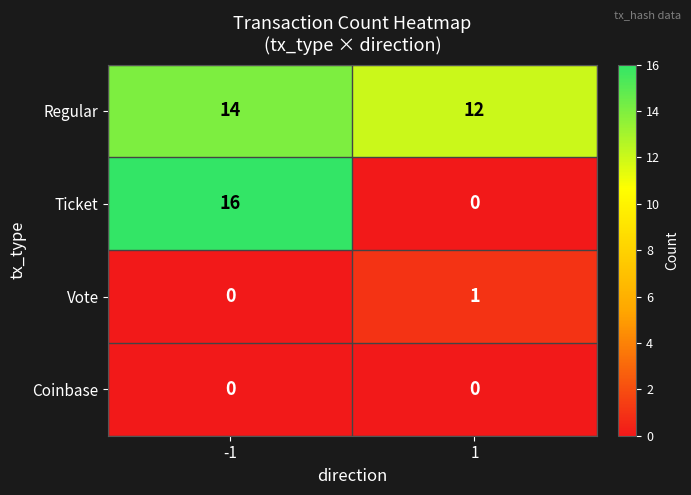

True or false: Vote has a value of -1 at -1.

False